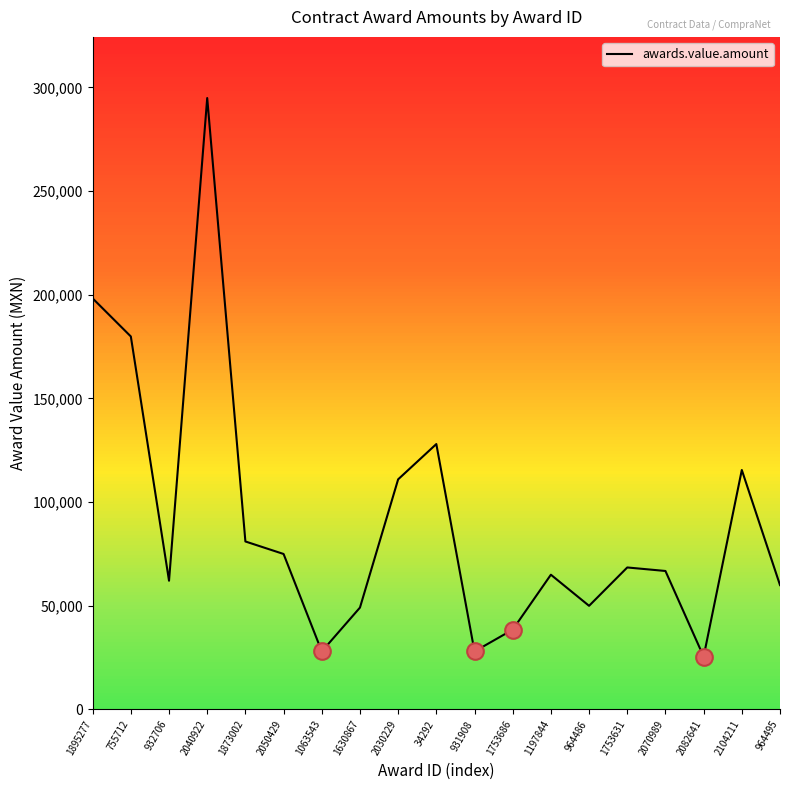

What is the difference between the maximum and minimum values?

269400.0